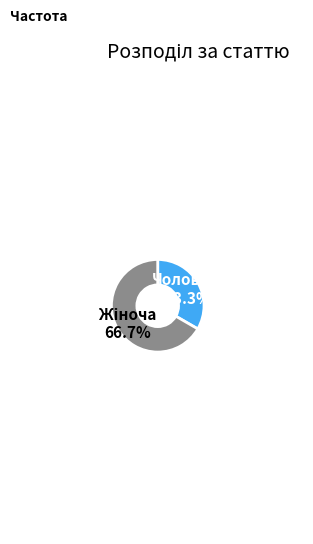

Is there a majority slice in this chart?

Yes